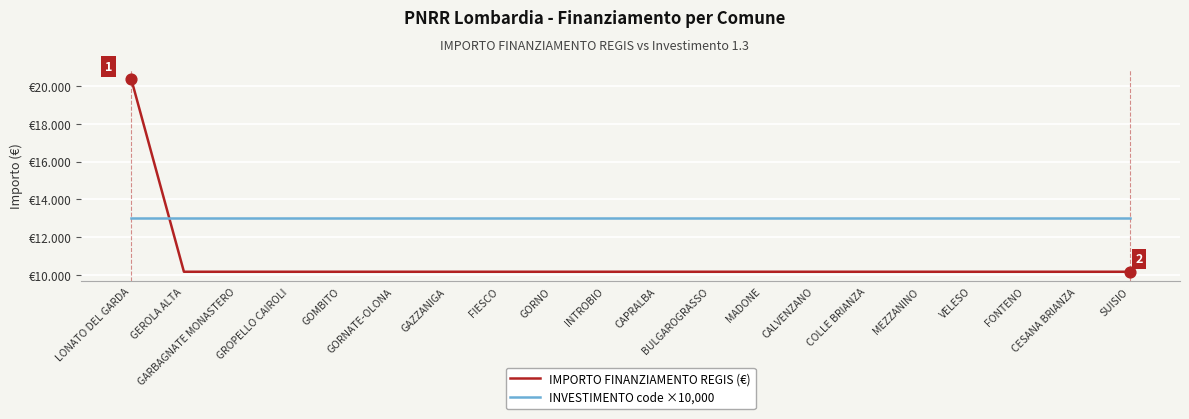

Is this an area chart (filled region under the line)?

No